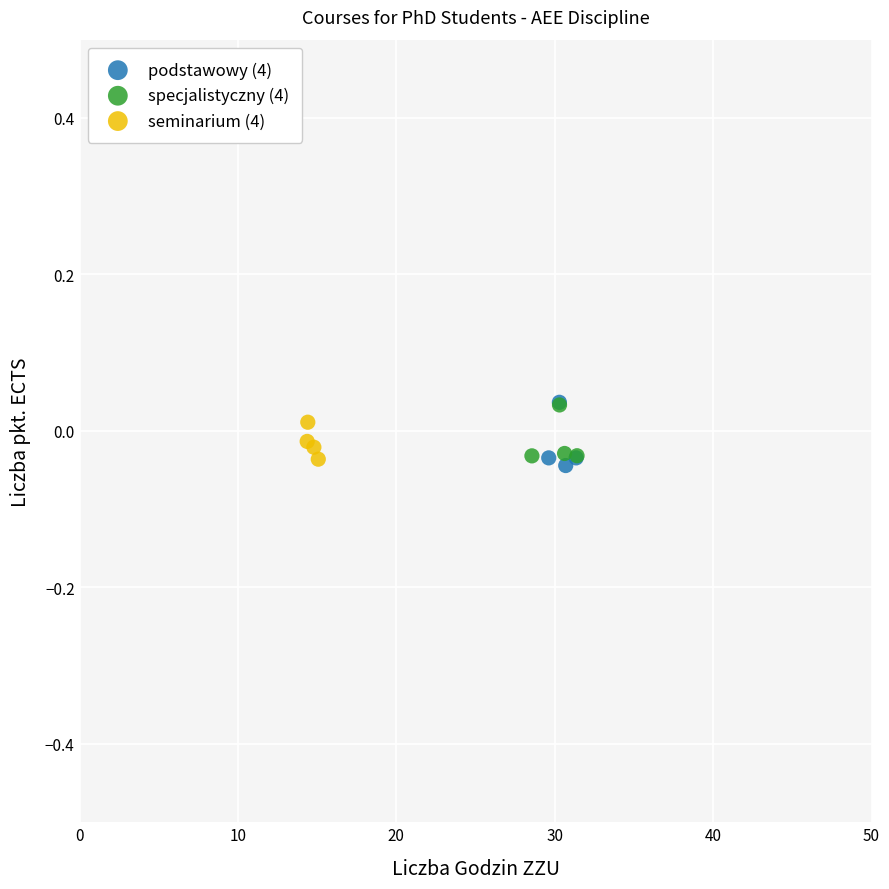

Which series contains the lowest Y value?

podstawowy (4)